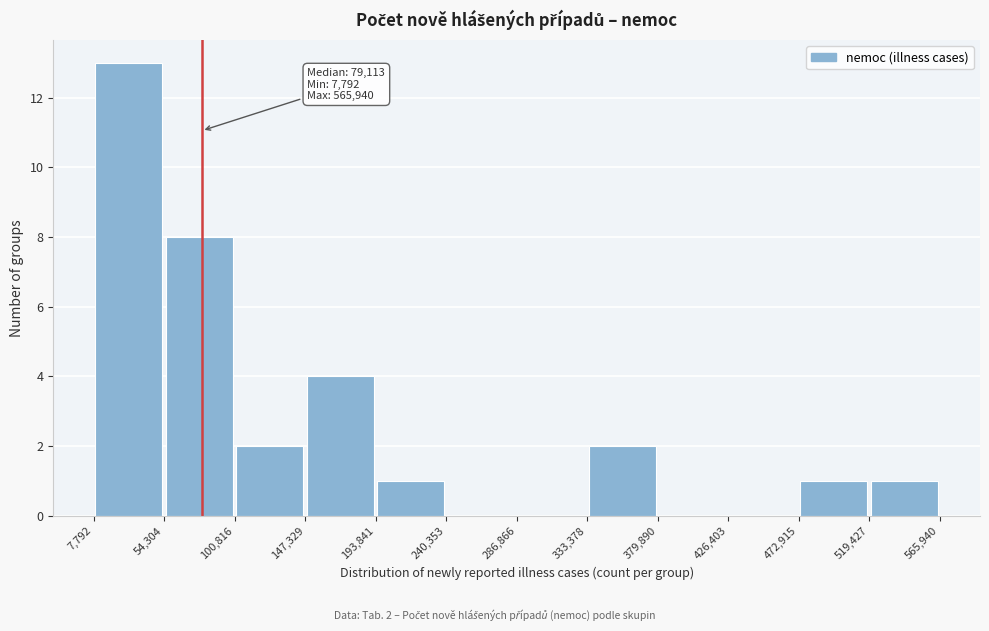

Which range on the x-axis has the tallest bar?

7,792 to 54,304